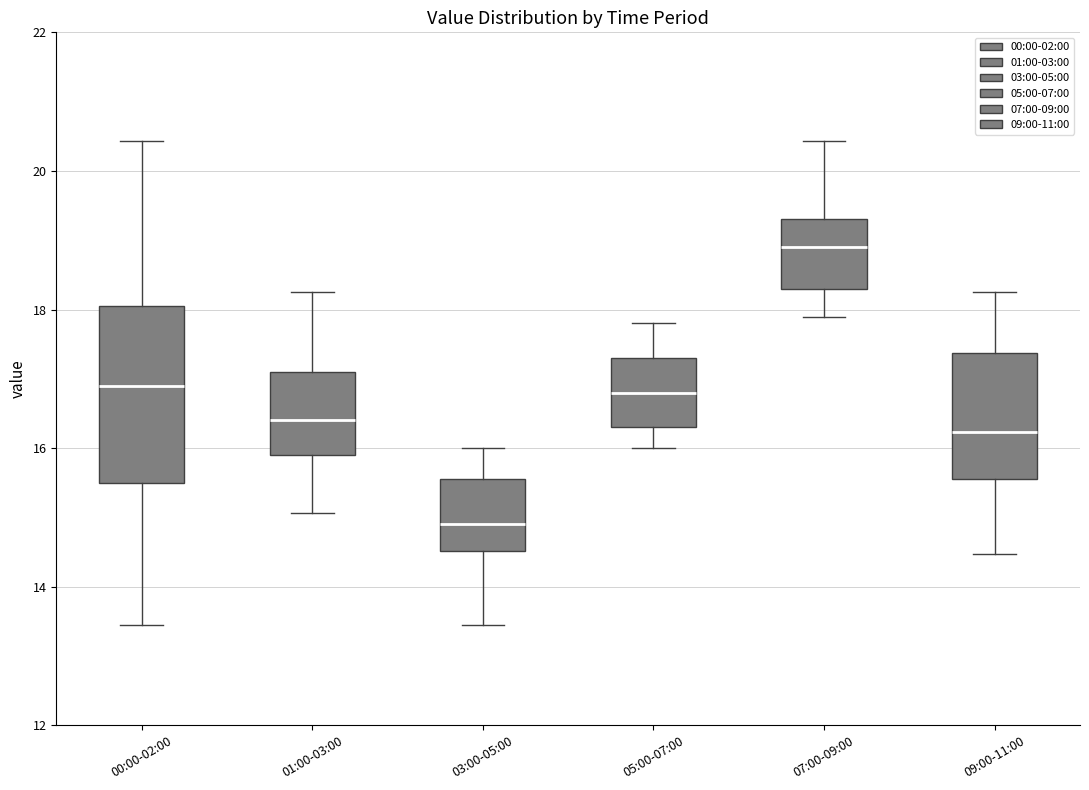

Comparing the boxes themselves (not the whiskers), which one is the tallest?

00:00-02:00